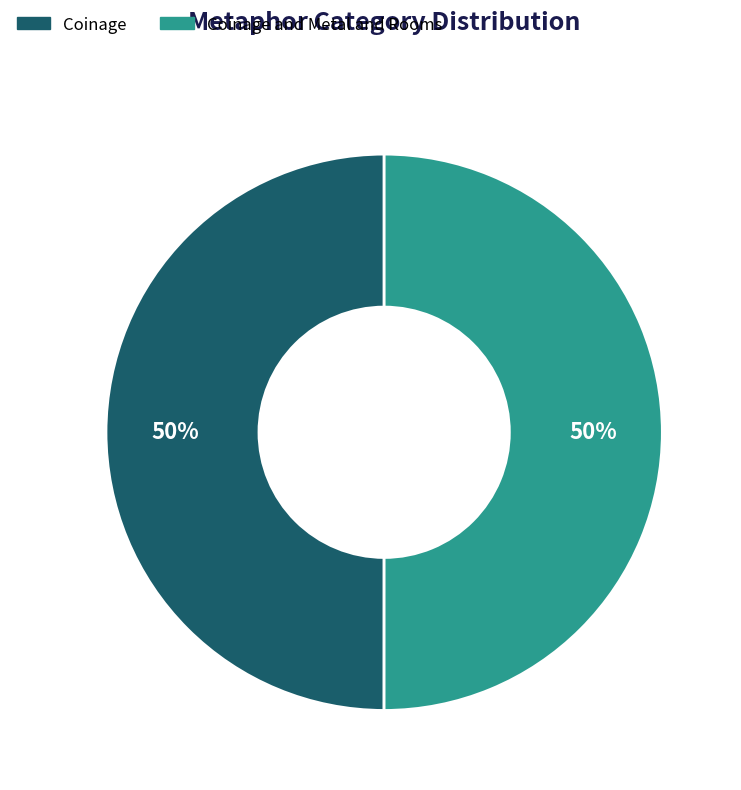

To the nearest percent, what is the average slice percentage?

50%